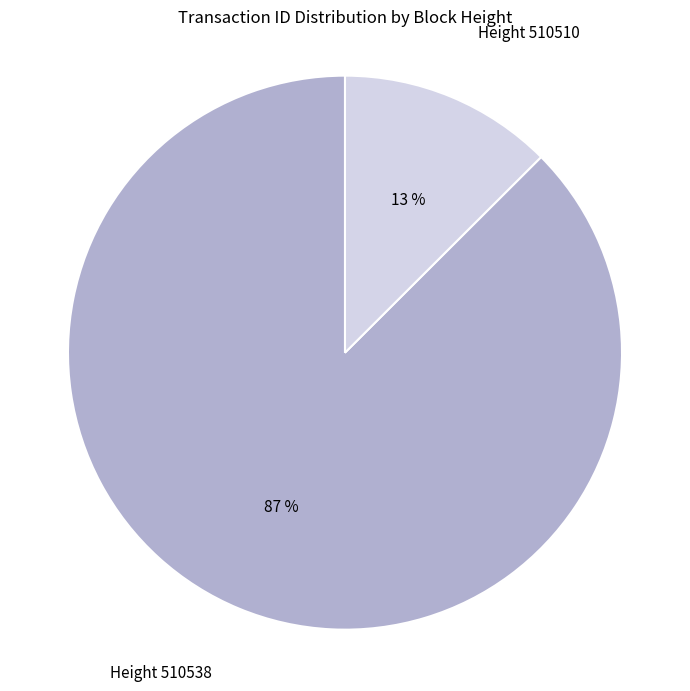

To the nearest percent, what is the average slice percentage?

50%